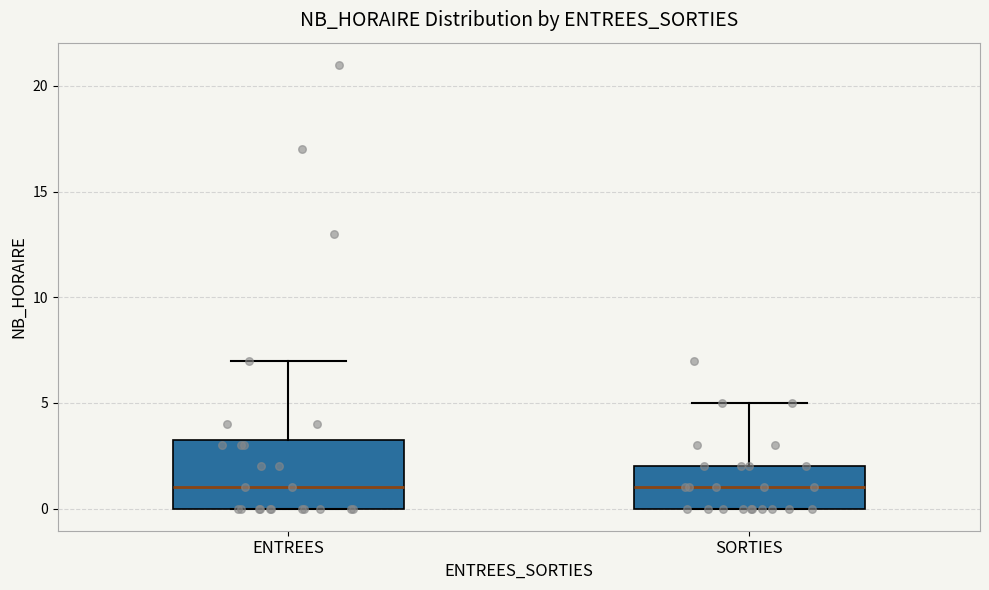

Reading left to right, read every box against the y-axis: the position of its median line, the range the box covers, and the ends of its whiskers. The values are not printed on the chart, so give them approximately, as read against the axis.

ENTREES: median 1.0, box 0.0 to 3.5, whiskers 0.0 to 7.0
SORTIES: median 1.0, box 0.0 to 2.0, whiskers 0.0 to 5.0